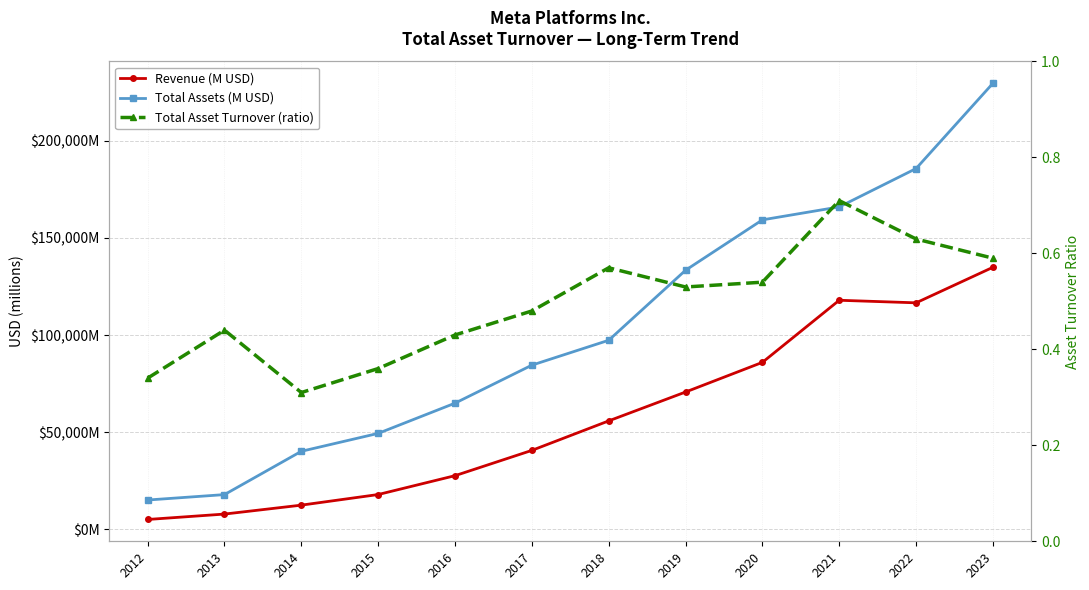

Does the chart have visible grid lines?

Yes